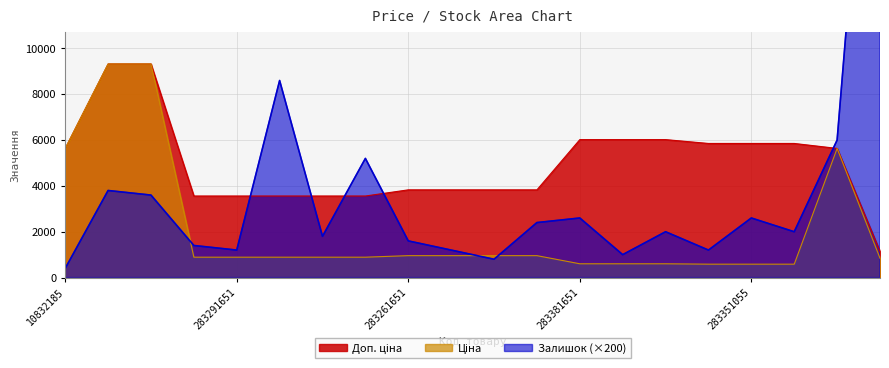

At 283261651, list the series in order from smallest to largest.

Ціна, Залишок, Доп. ціна